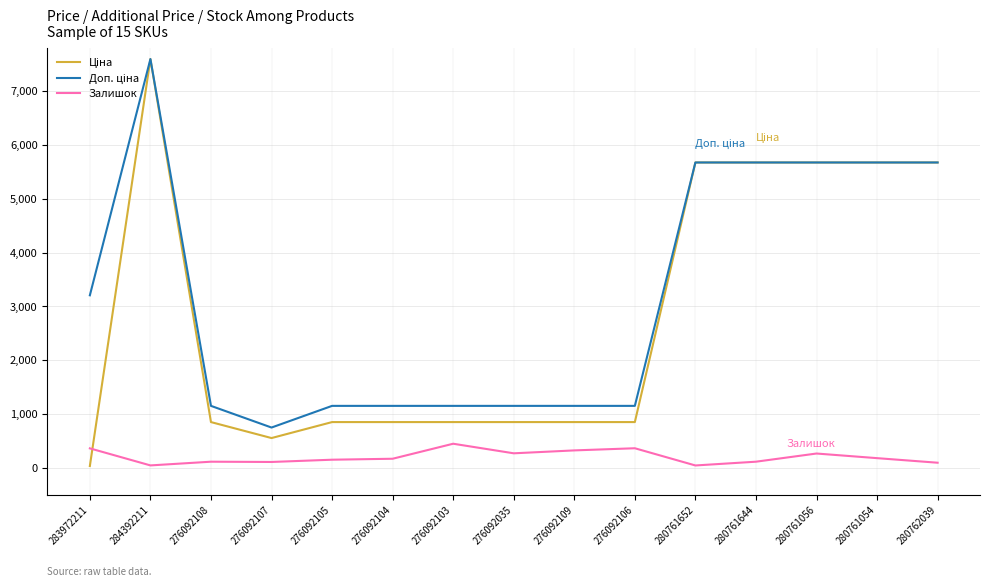

At which category is the sum across all series the highest?

284392211